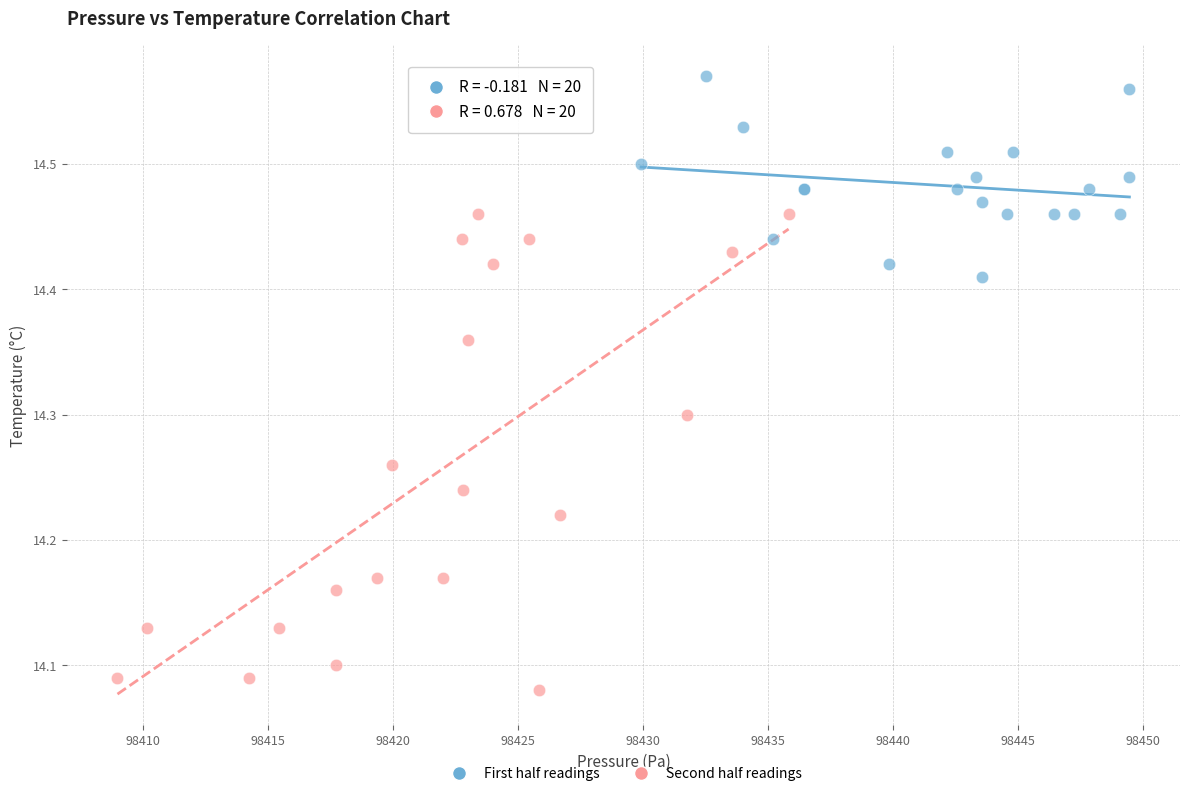

Which series contains the highest Y value?

First half readings